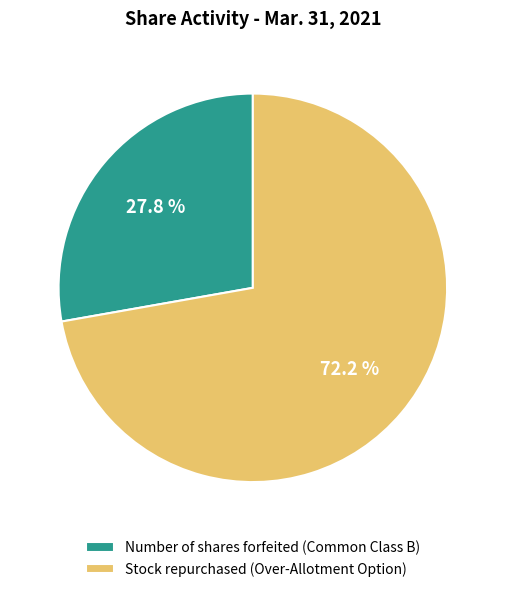

Approximately how many times larger is the value at Number of shares forfeited (Common Class B) compared to Stock repurchased (Over-Allotment Option)?

0.4